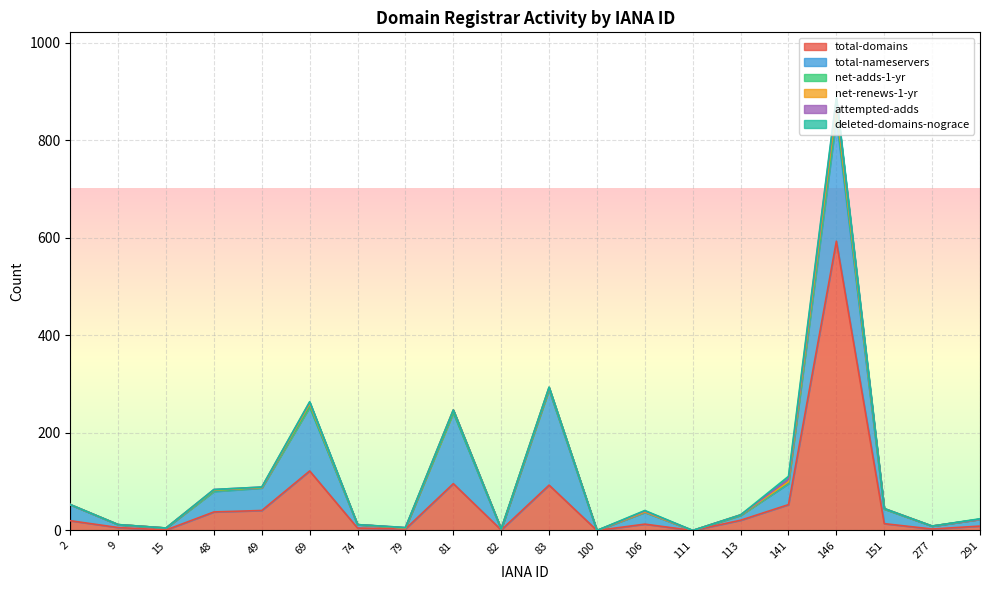

What is the maximum value for net-renews-1-yr?

16